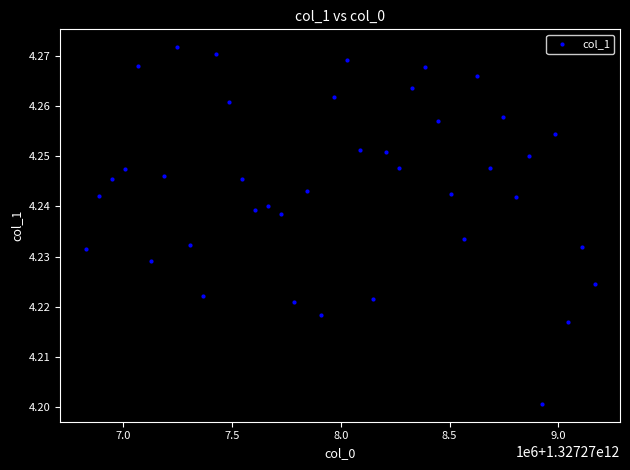

What is the range of X values (max minus min)?

2340000.0